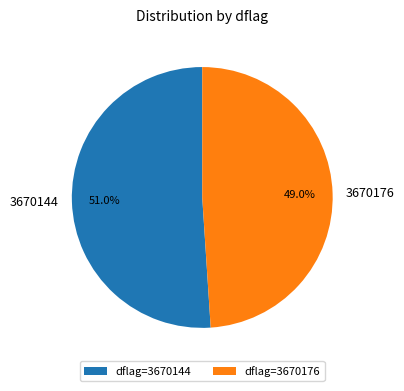

Between 3670176 and 3670144, which is larger?

3670144